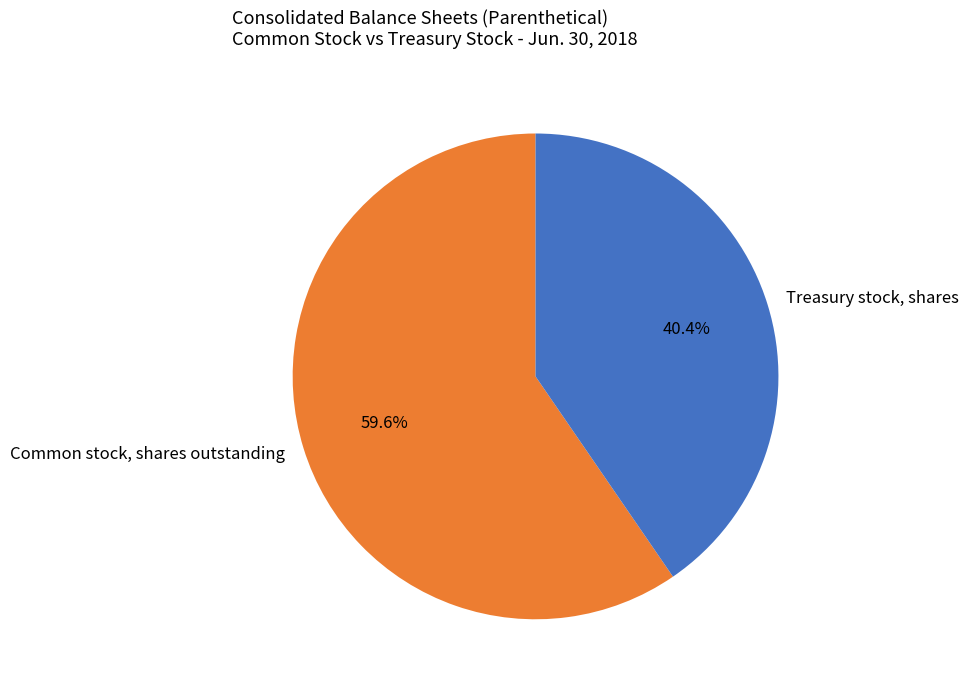

Approximately how many times larger is the value at Treasury stock, shares compared to Common stock, shares outstanding?

0.7